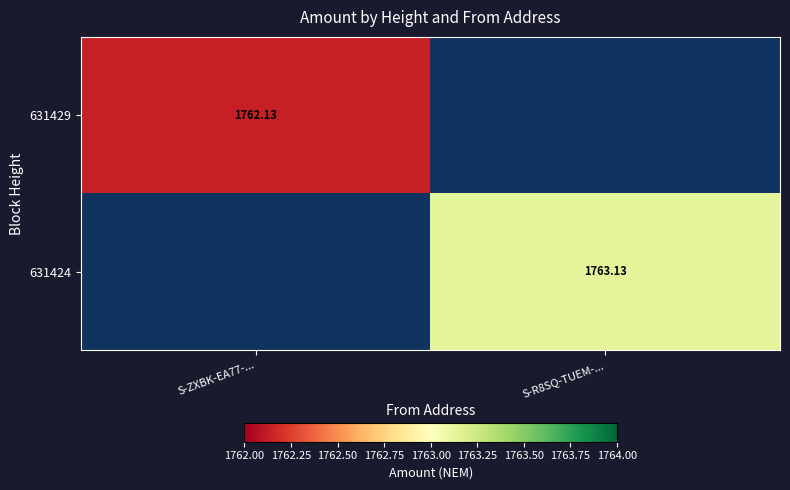

Is the value of 631429 at S-ZXBK-EA77-... greater than the value of 631424 at S-R8SQ-TUEM-...?

No